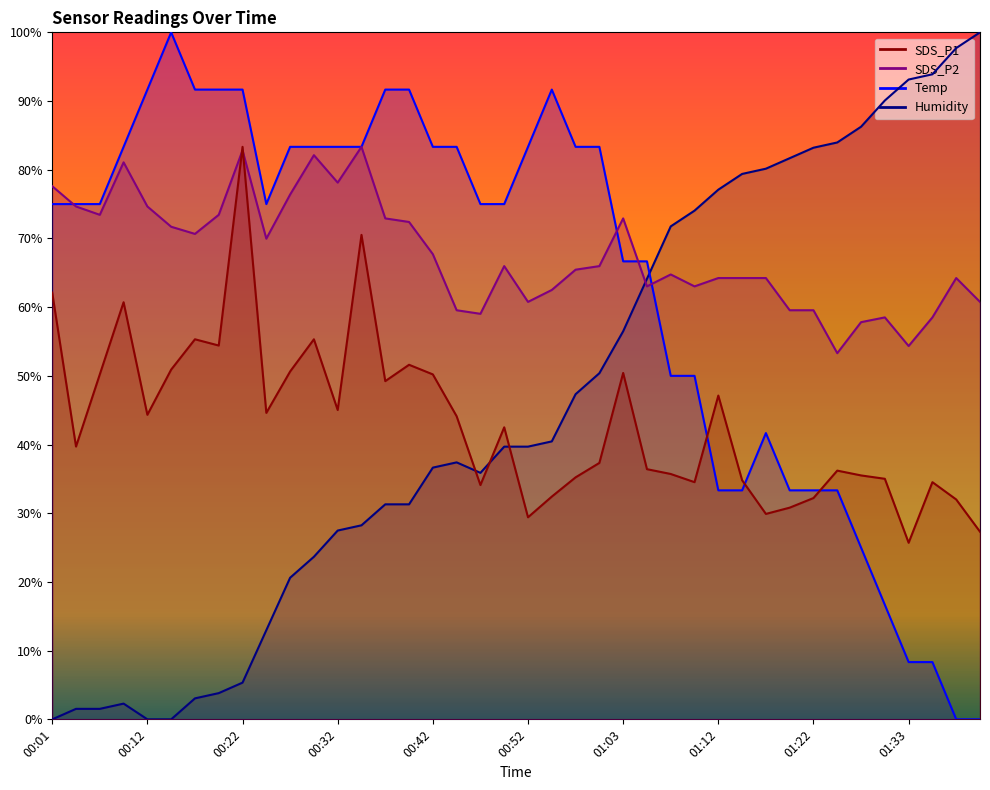

Reading left to right, what are all the values shown in this chart?

SDS_P1: 00:01=62.1	00:04=39.7	00:07=50.2	00:09=60.7	00:12=44.3	00:14=50.9	00:17=55.3	00:19=54.4	00:22=83.3	00:25=44.6	00:27=50.6	00:30=55.3	00:32=45.0	00:35=70.5	00:37=49.2	00:40=51.6	00:42=50.2	00:45=44.1	00:47=34.1	00:50=42.5	00:52=29.4	00:55=32.4	00:57=35.2	01:00=37.3	01:03=50.4	01:05=36.4	01:07=35.7	01:10=34.5	01:12=47.1	01:15=34.8	01:17=29.9	01:20=30.8	01:22=32.2	01:25=36.2	01:27=35.5	01:30=35.0	01:33=25.7	01:35=34.5	01:38=32.0	01:40=27.3
SDS_P2: 00:01=77.6	00:04=74.7	00:07=73.4	00:09=81.1	00:12=74.7	00:14=71.7	00:17=70.7	00:19=73.4	00:22=82.8	00:25=70.0	00:27=76.4	00:30=82.1	00:32=78.1	00:35=83.3	00:37=72.9	00:40=72.4	00:42=67.7	00:45=59.5	00:47=59.0	00:50=66.0	00:52=60.8	00:55=62.5	00:57=65.5	01:00=66.0	01:03=72.9	01:05=63.0	01:07=64.8	01:10=63.0	01:12=64.2	01:15=64.2	01:17=64.2	01:20=59.5	01:22=59.5	01:25=53.3	01:27=57.8	01:30=58.5	01:33=54.3	01:35=58.5	01:38=64.2	01:40=60.8
Temp: 00:01=75.0	00:04=75.0	00:07=75.0	00:09=83.3	00:12=91.7	00:14=100.0	00:17=91.7	00:19=91.7	00:22=91.7	00:25=75.0	00:27=83.3	00:30=83.3	00:32=83.3	00:35=83.3	00:37=91.7	00:40=91.7	00:42=83.3	00:45=83.3	00:47=75.0	00:50=75.0	00:52=83.3	00:55=91.7	00:57=83.3	01:00=83.3	01:03=66.7	01:05=66.7	01:07=50.0	01:10=50.0	01:12=33.3	01:15=33.3	01:17=41.7	01:20=33.3	01:22=33.3	01:25=33.3	01:27=25.0	01:30=16.7	01:33=8.3	01:35=8.3	01:38=0.0	01:40=0.0
Humidity: 00:01=0.0	00:04=1.5	00:07=1.5	00:09=2.3	00:12=0.0	00:14=0.0	00:17=3.1	00:19=3.8	00:22=5.3	00:25=13.0	00:27=20.6	00:30=23.7	00:32=27.5	00:35=28.2	00:37=31.3	00:40=31.3	00:42=36.6	00:45=37.4	00:47=35.9	00:50=39.7	00:52=39.7	00:55=40.5	00:57=47.3	01:00=50.4	01:03=56.5	01:05=64.1	01:07=71.8	01:10=74.0	01:12=77.1	01:15=79.4	01:17=80.2	01:20=81.7	01:22=83.2	01:25=84.0	01:27=86.3	01:30=90.1	01:33=93.1	01:35=93.9	01:38=97.7	01:40=100.0